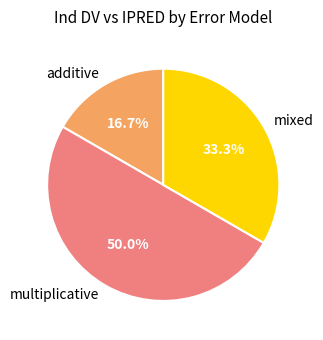

To the nearest percent, what percentage of the pie is multiplicative?

50%